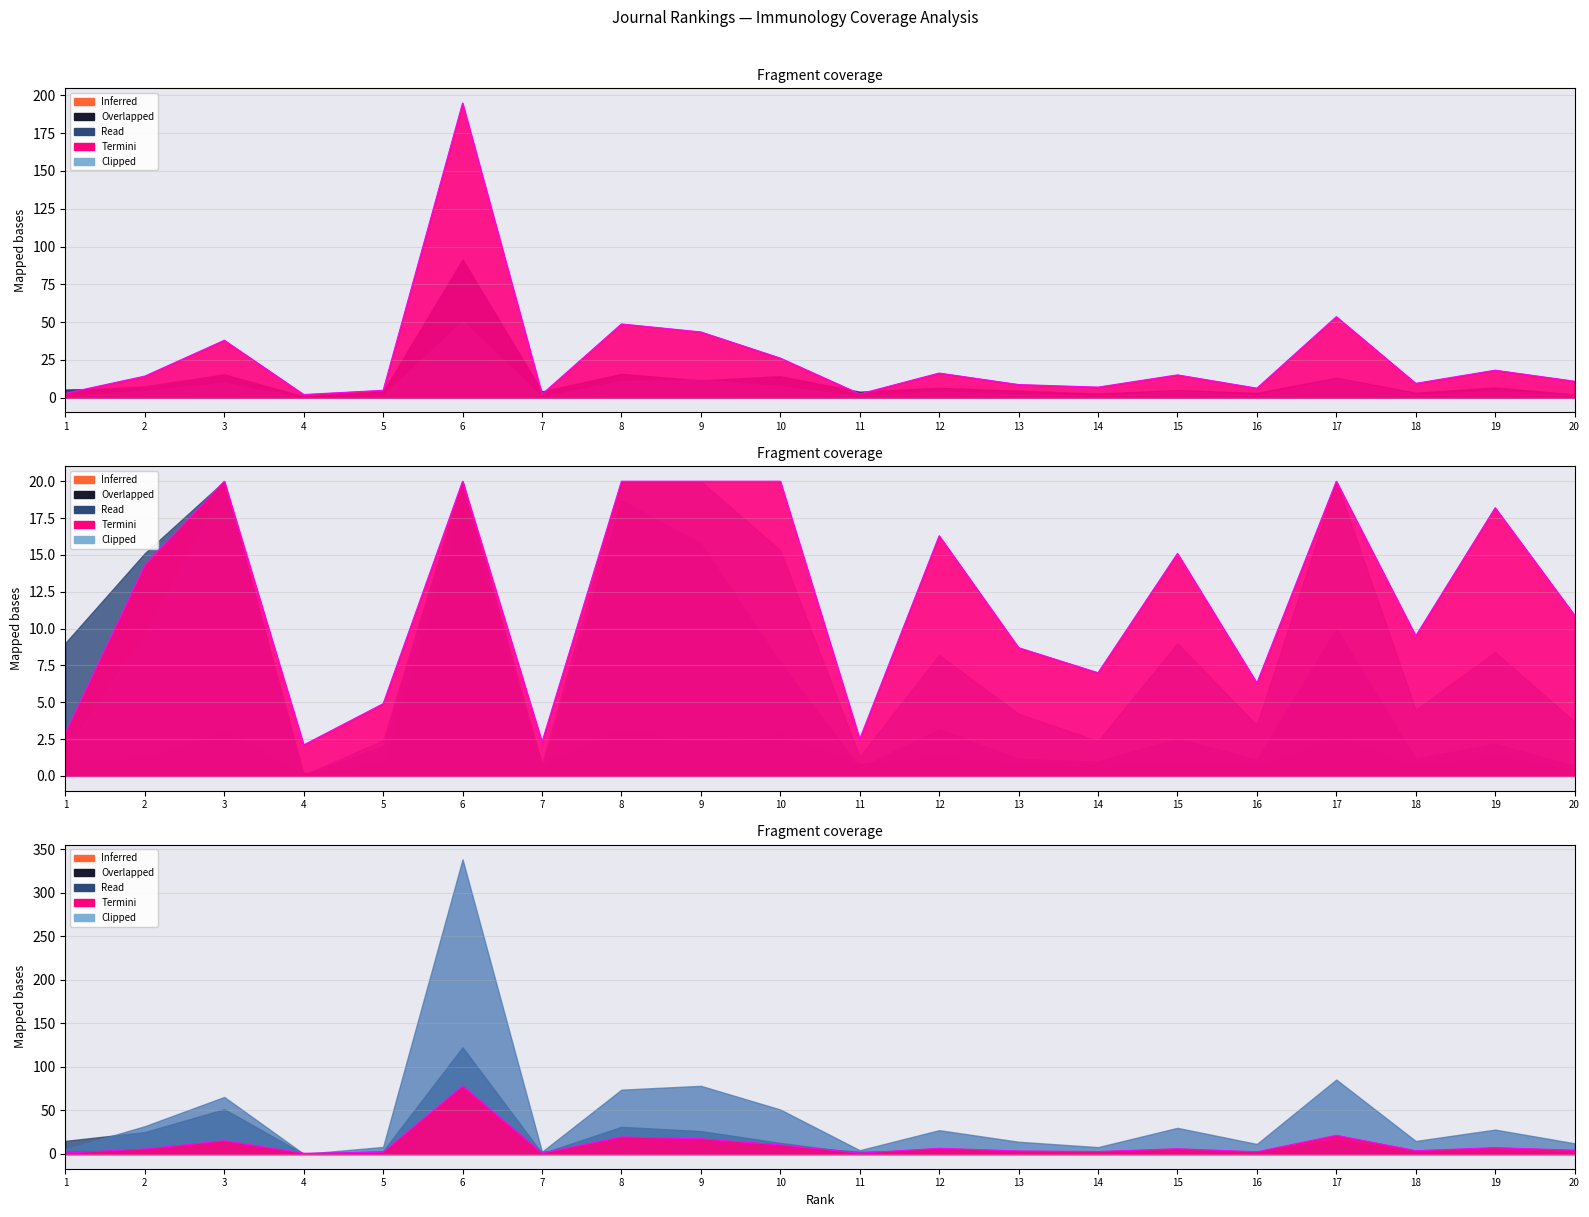

At which category is the sum across all series the highest?

6